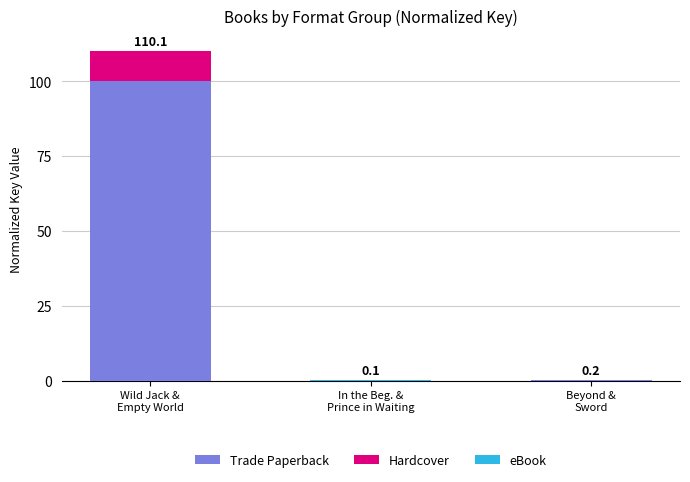

Are the bars grouped side by side (vs. stacked)?

No